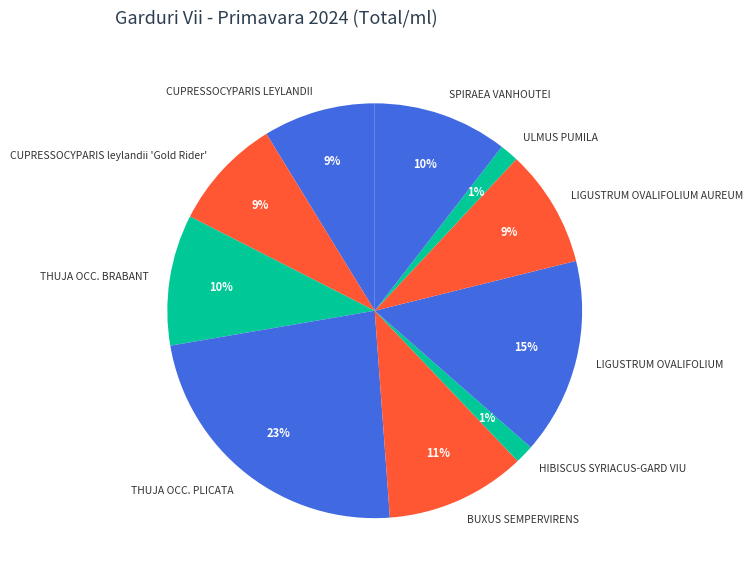

How many slices are in this pie chart?

10